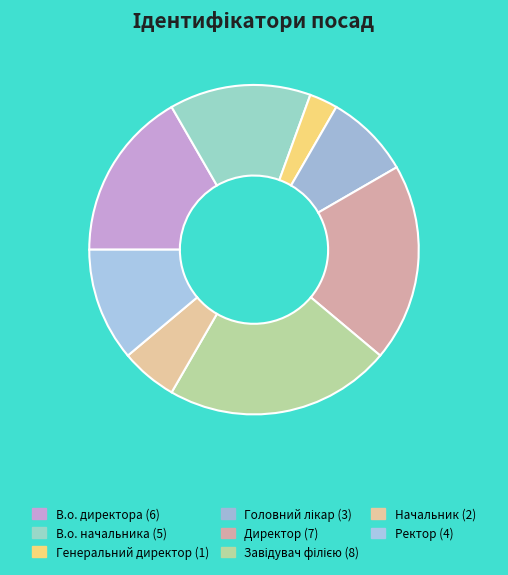

What is the change in value from Генеральний директор to Директор?

+6